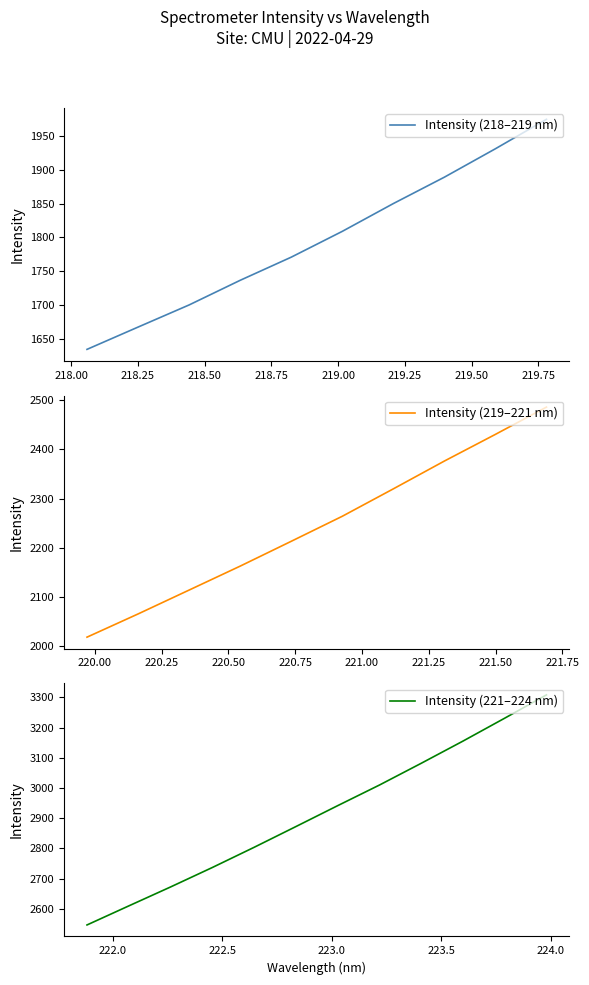

Which has a higher value, 221.1174 or 220.5444?

221.1174